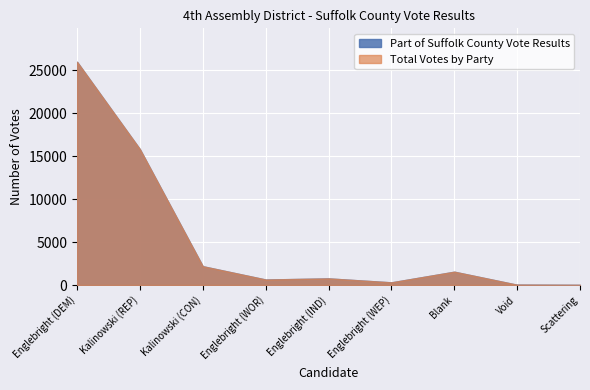

Reading right to left, what are all the values shown in this chart?

Part of Suffolk County Vote Results: Scattering=7	Void=32	Blank=1552	Englebright (WEP)=311	Englebright (IND)=772	Englebright (WOR)=641	Kalinowski (CON)=2191	Kalinowski (REP)=15828	Englebright (DEM)=26009
Total Votes by Party: Scattering=7	Void=32	Blank=1552	Englebright (WEP)=311	Englebright (IND)=772	Englebright (WOR)=641	Kalinowski (CON)=2191	Kalinowski (REP)=15828	Englebright (DEM)=26009